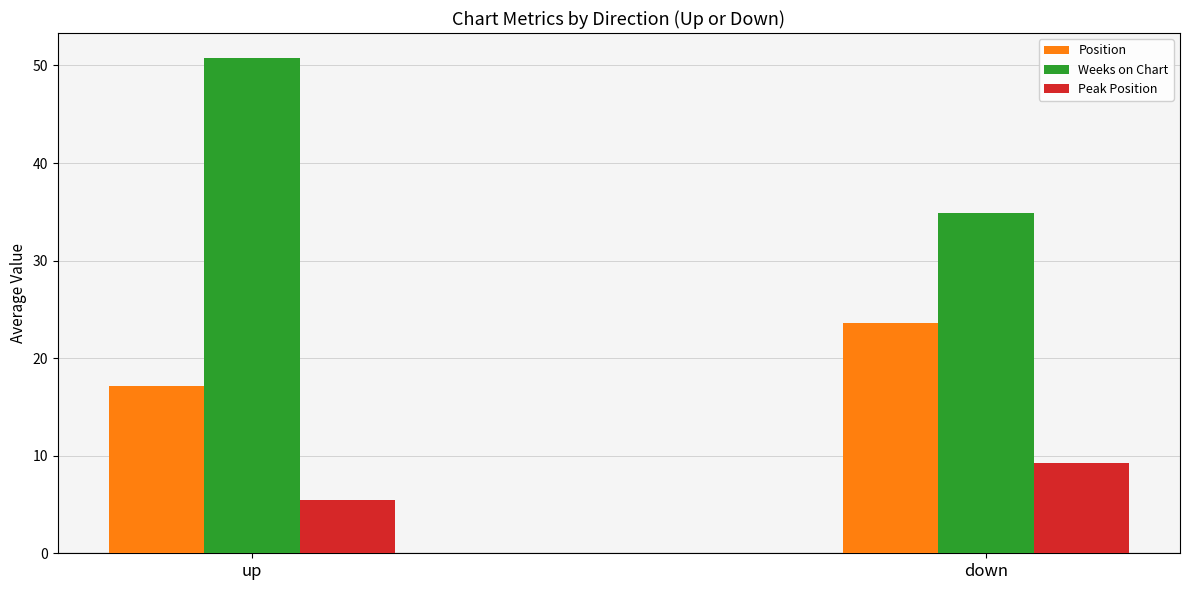

Rank the series at down from lowest to highest value.

Peak Position, Position, Weeks on Chart